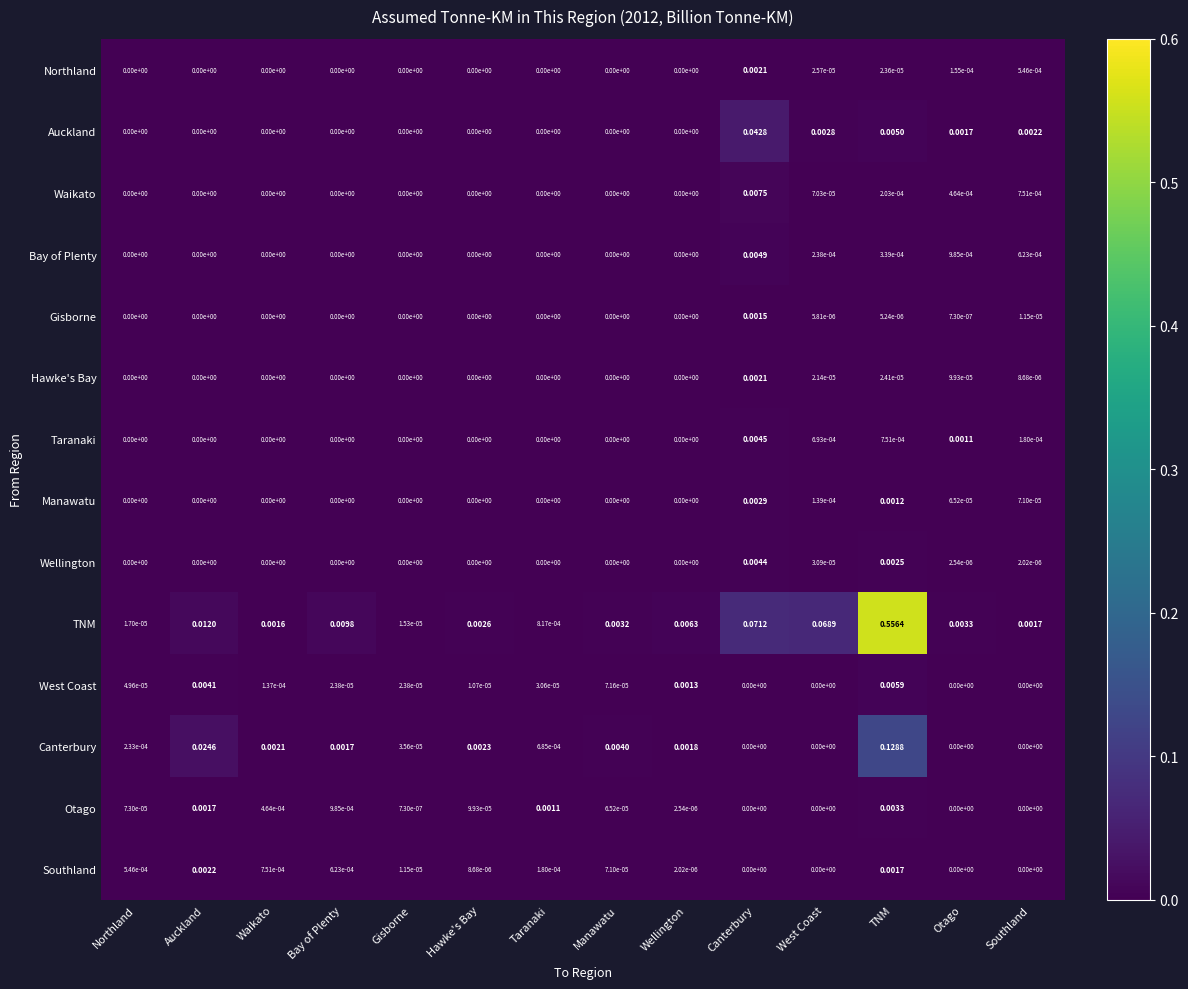

At which label does Otago reach its peak?

TNM